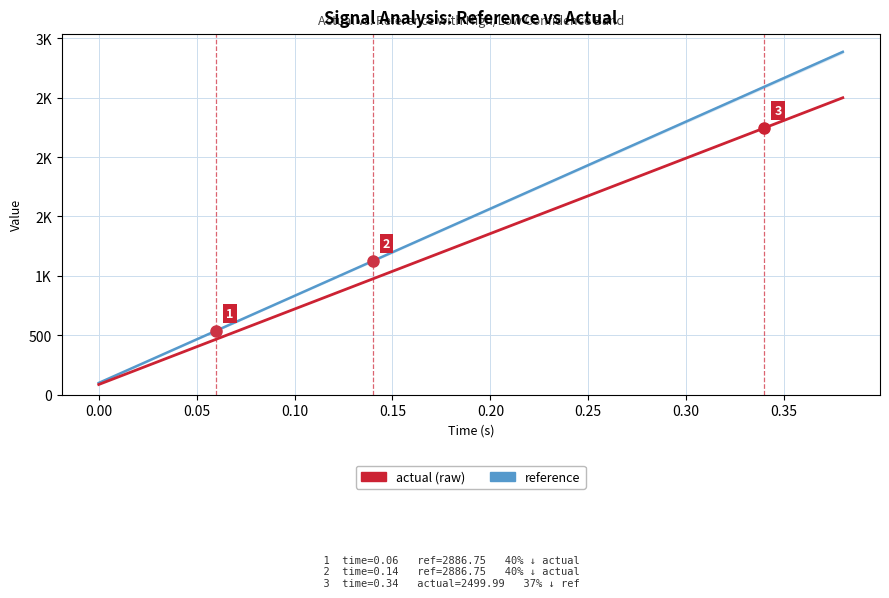

Is this an area chart (filled region under the line)?

No